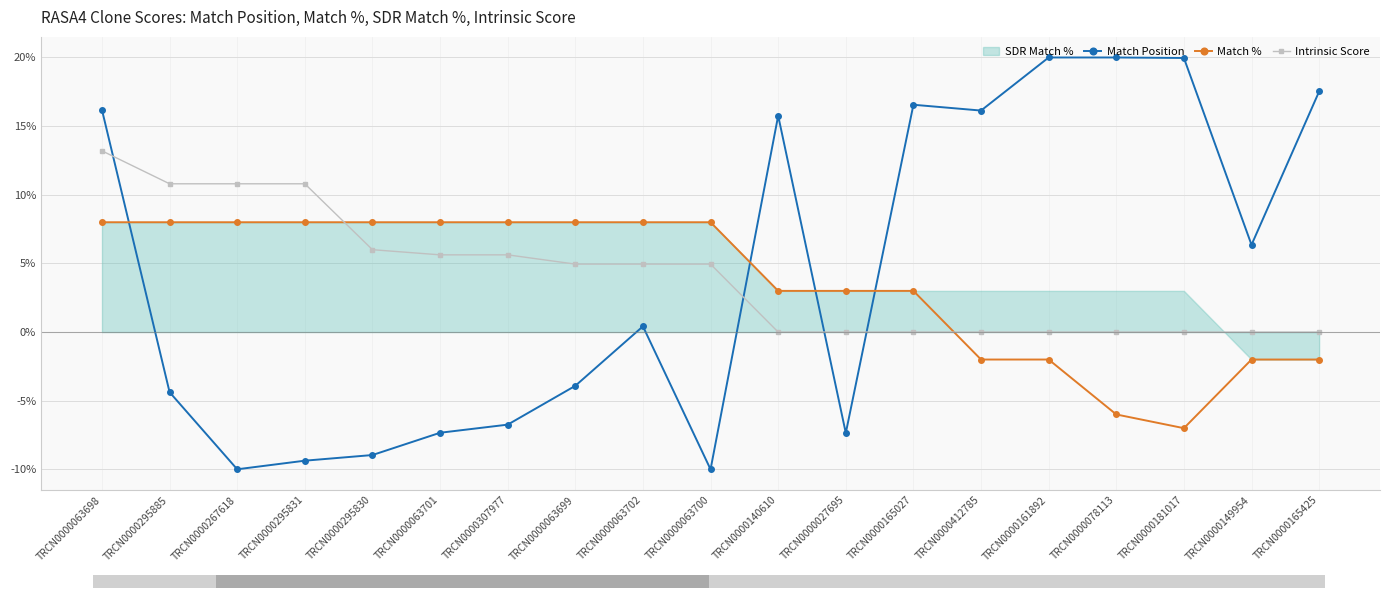

What is the approximate value of Intrinsic Score at TRCN0000267618?

10.8